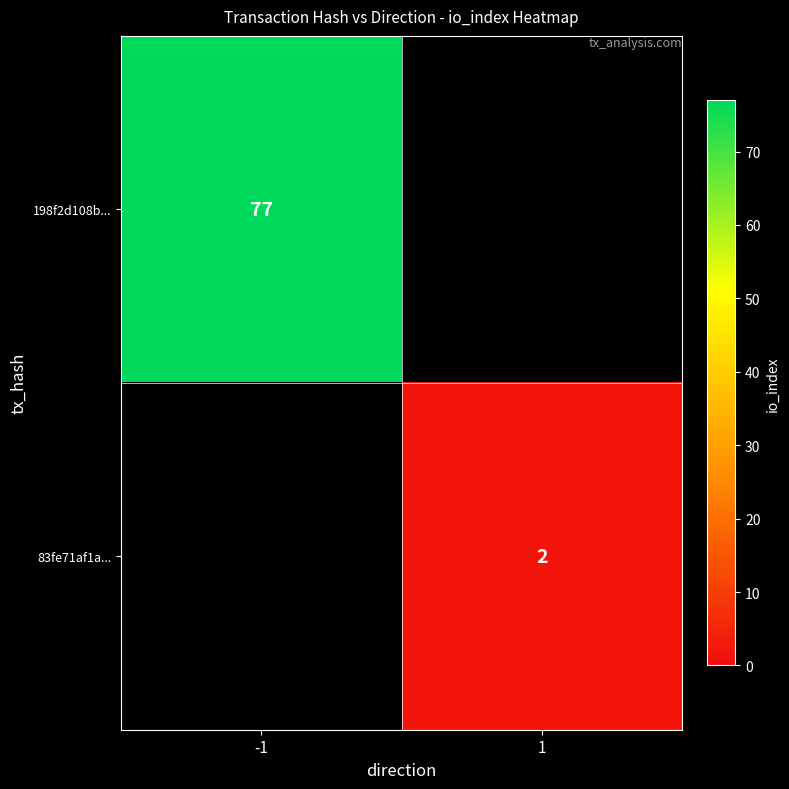

Is it true that 198f2d108b... equals 77 at -1?

True